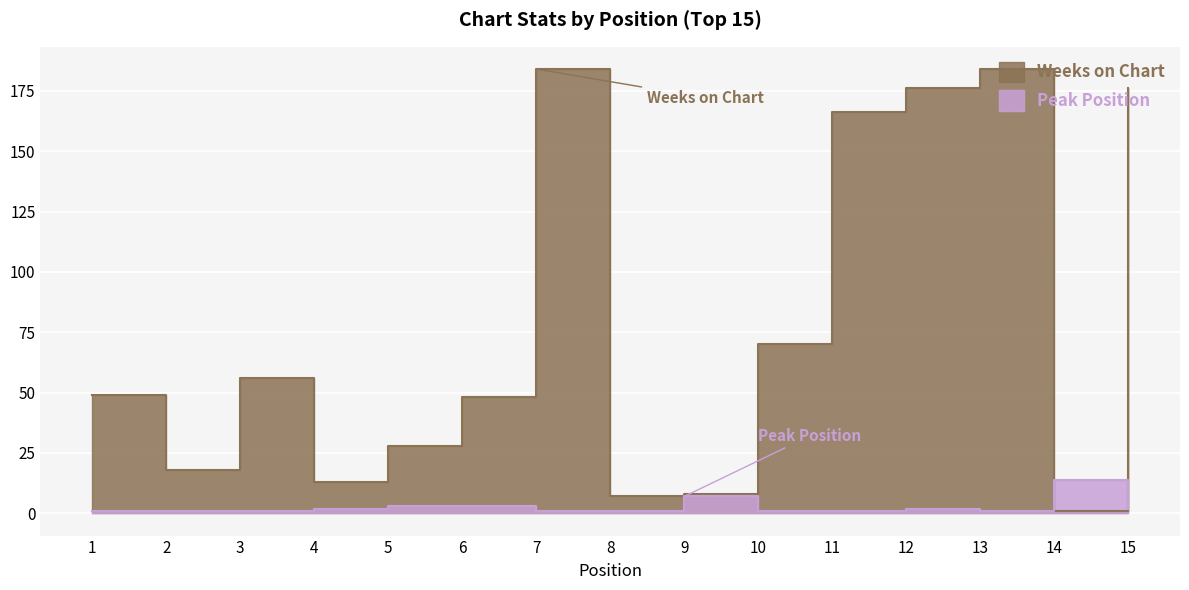

How many values in the Peak Position series exceed 1?

7